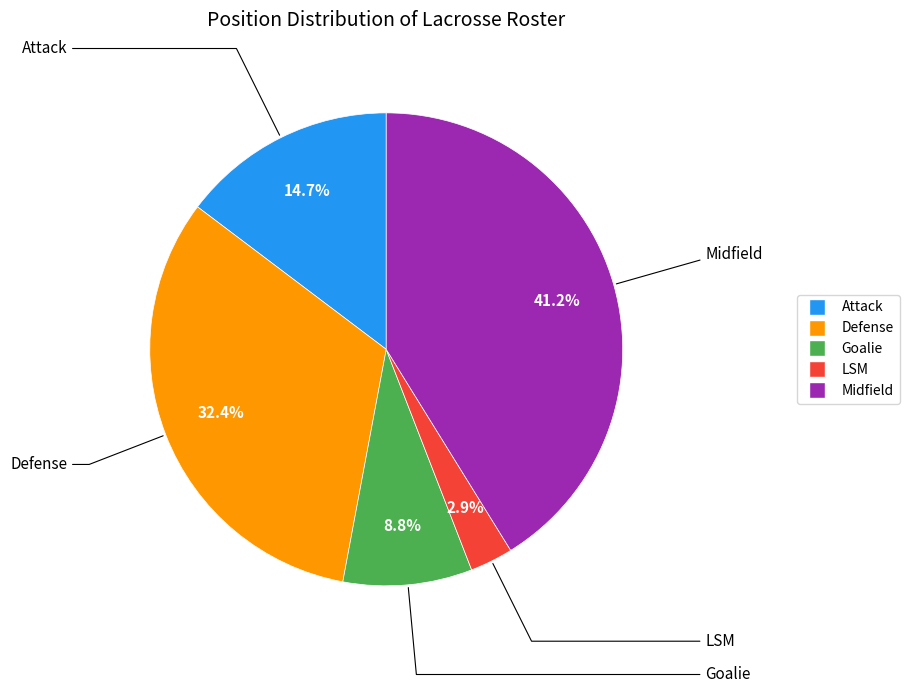

Approximately how many times larger is the value at Goalie compared to LSM?

3.0